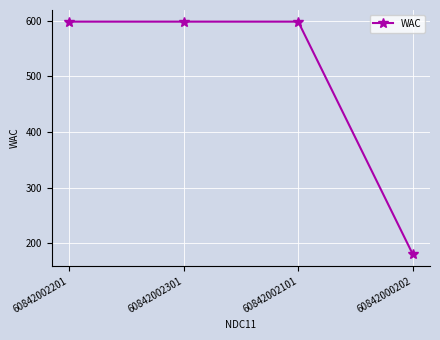

Reading right to left, list all the values displayed in this chart.

60842000202=180	60842002101=598	60842002301=598	60842002201=598